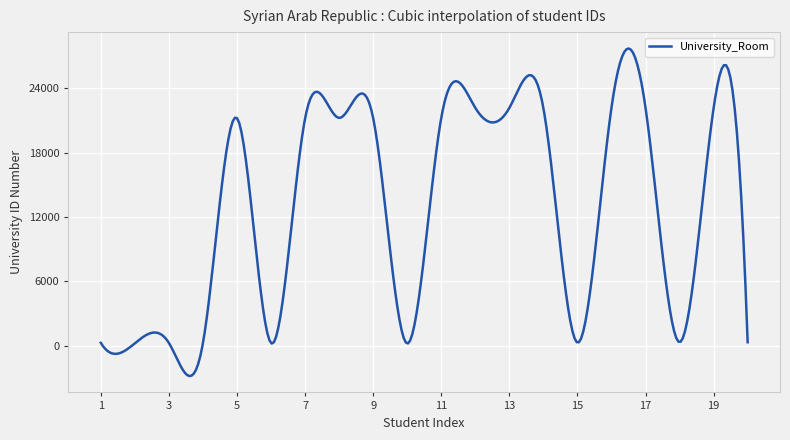

What is the maximum value shown in the chart?

27702.5